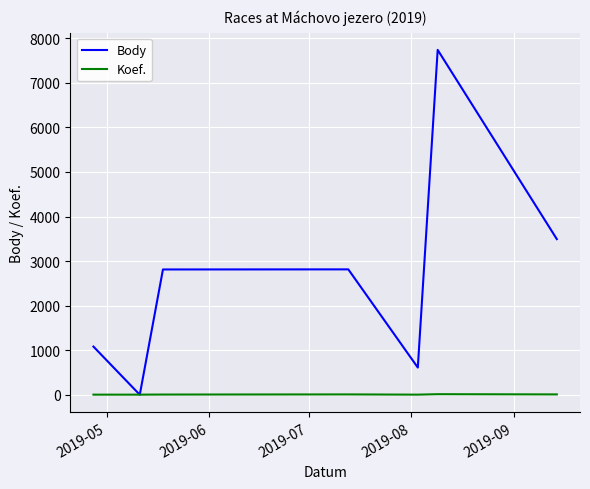

Which series has the largest total across all categories?

Body